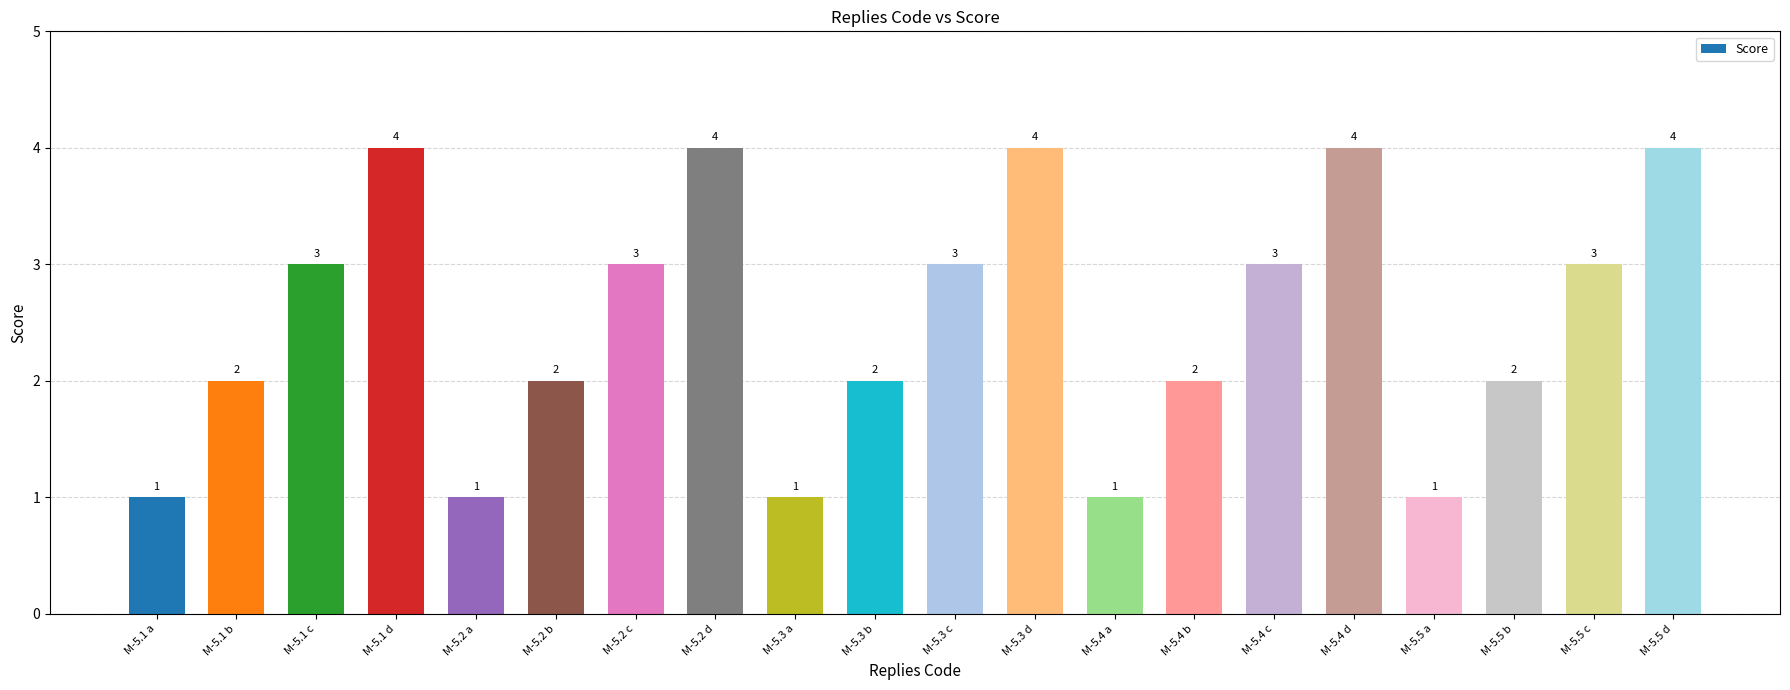

Reading right to left, transcribe all the data shown in this chart.

M-5.5 d=4	M-5.5 c=3	M-5.5 b=2	M-5.5 a=1	M-5.4 d=4	M-5.4 c=3	M-5.4 b=2	M-5.4 a=1	M-5.3 d=4	M-5.3 c=3	M-5.3 b=2	M-5.3 a=1	M-5.2 d=4	M-5.2 c=3	M-5.2 b=2	M-5.2 a=1	M-5.1 d=4	M-5.1 c=3	M-5.1 b=2	M-5.1 a=1